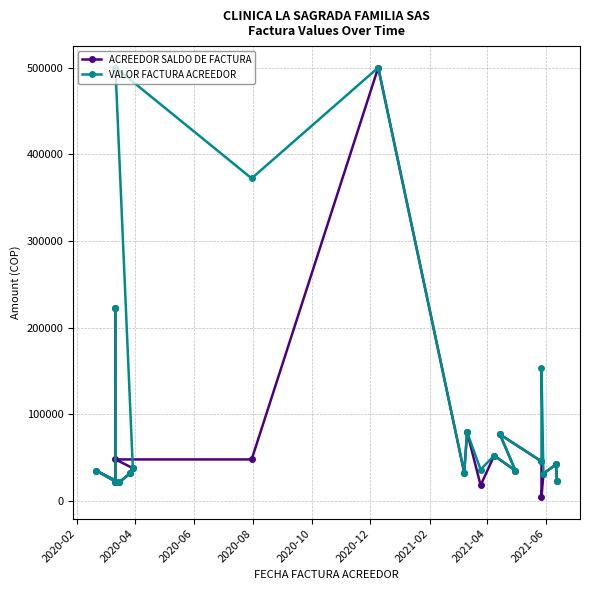

How many categories are shown in the chart?

20